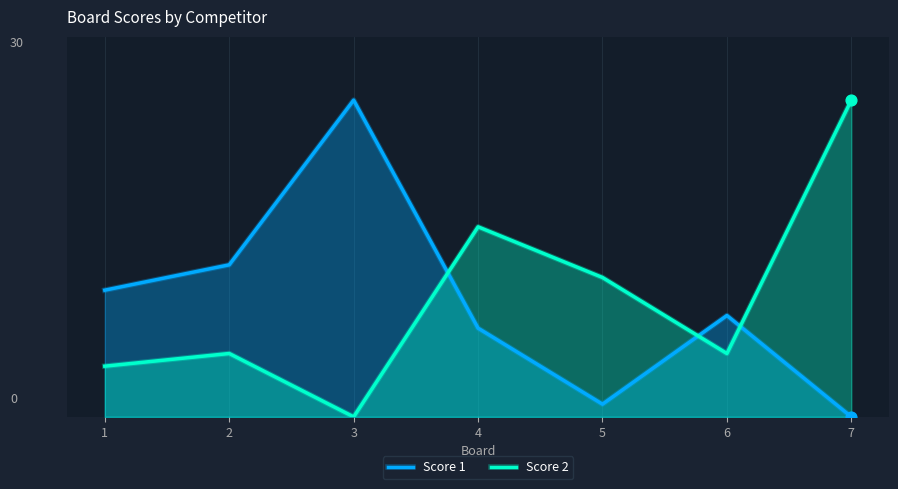

Which series has the largest total across all categories?

Score 2